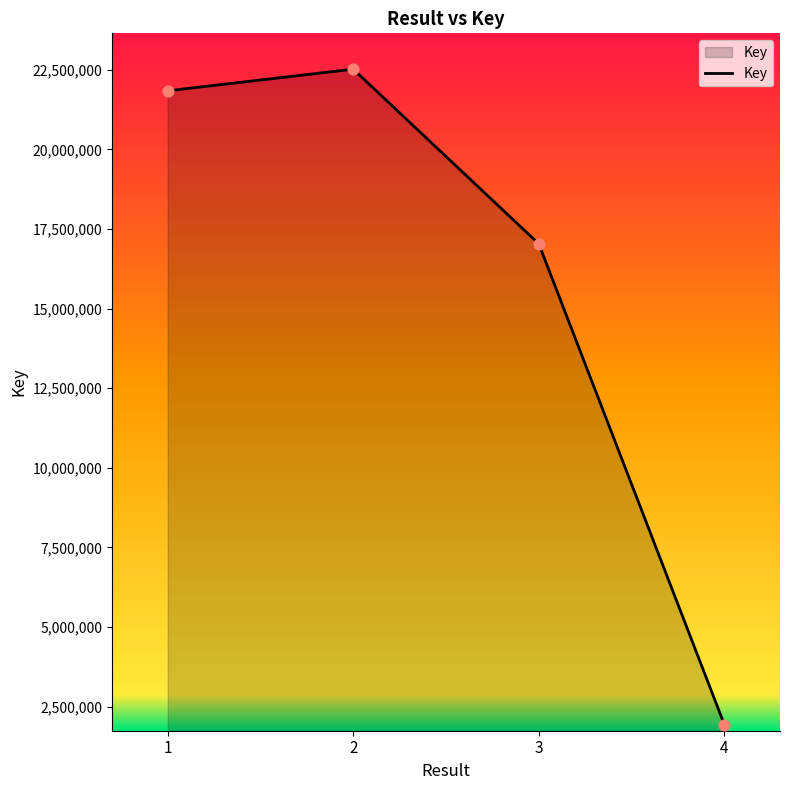

Approximately how many times larger is the value at 1 compared to 2?

1.0